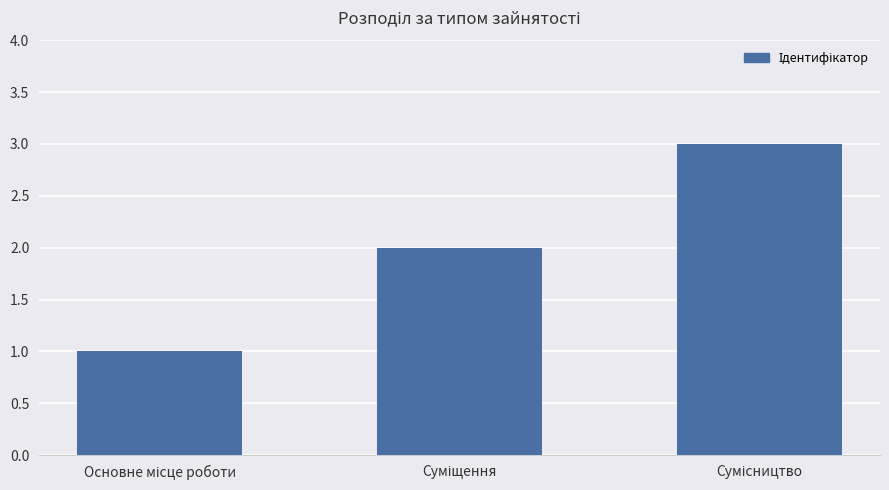

How many bars are there in total?

3